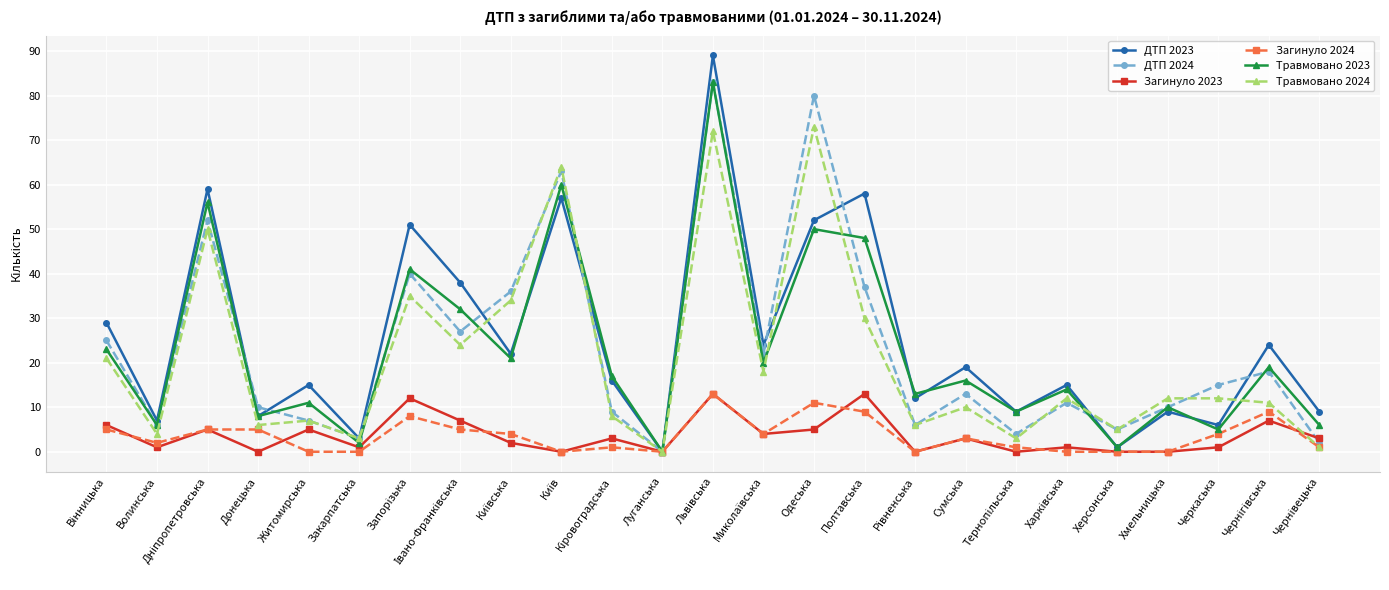

Which series has the largest range (max minus min)?

ДТП 2023